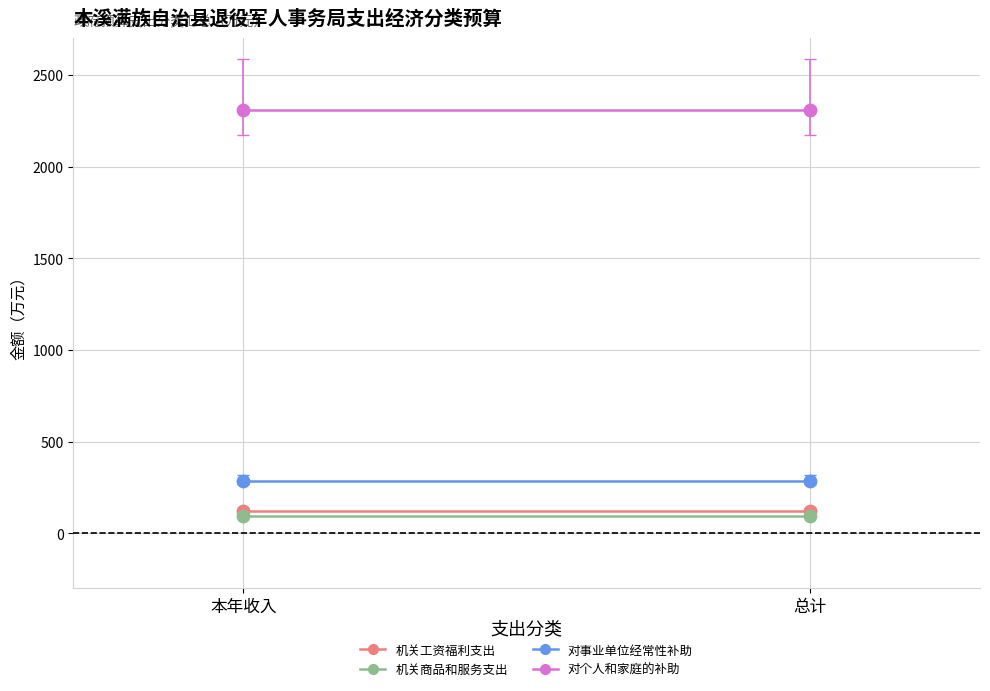

Which series contains the highest Y value?

对个人和家庭的补助